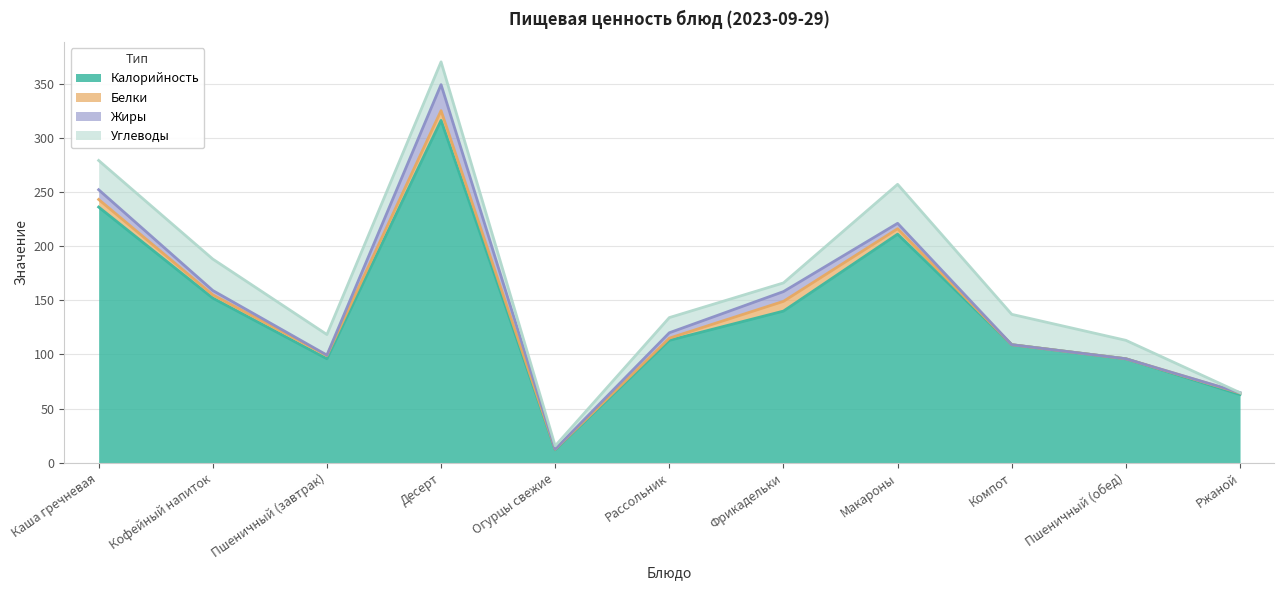

Rank the series at Огурцы свежие from lowest to highest value.

Жиры, Белки, Углеводы, Калорийность